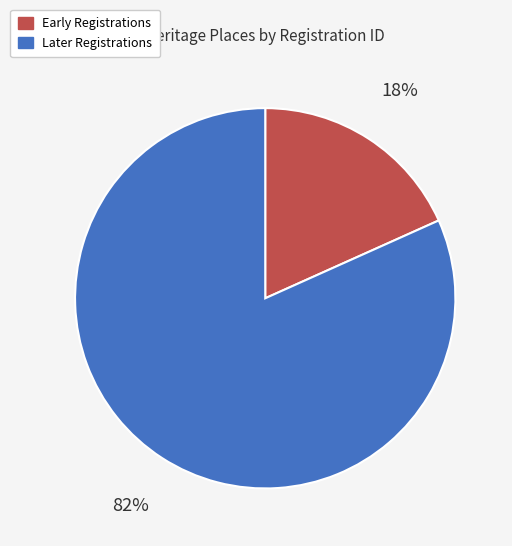

Between Early Registrations and Later Registrations, which is larger?

Later Registrations